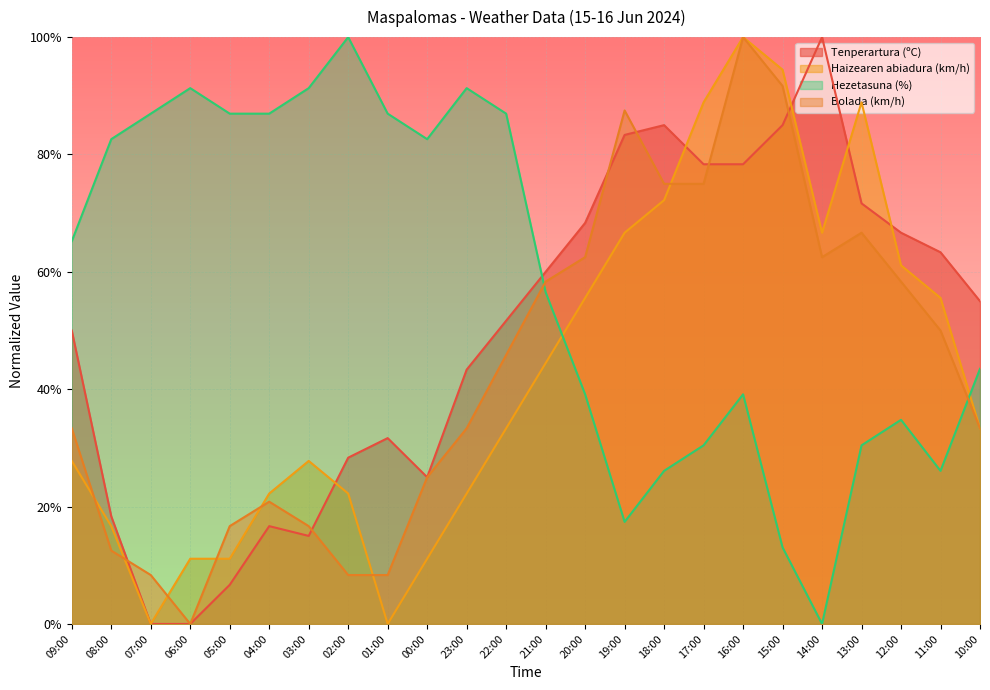

Which series changed the most between 05:00 and 01:00?

Tenperartura (ºC)